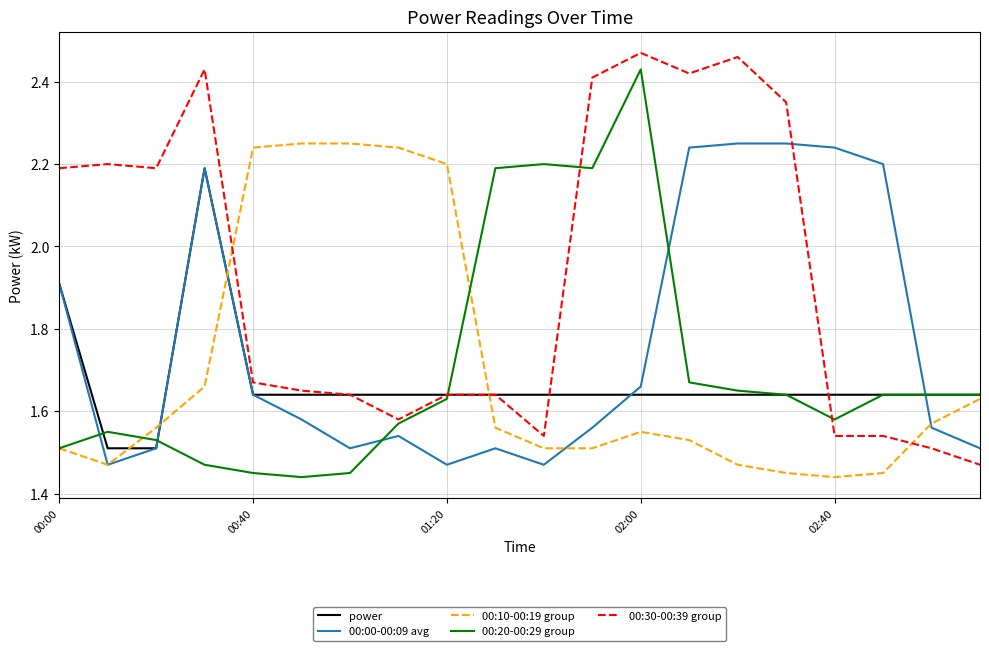

Which series has the largest total across all categories?

00:30-00:39 group